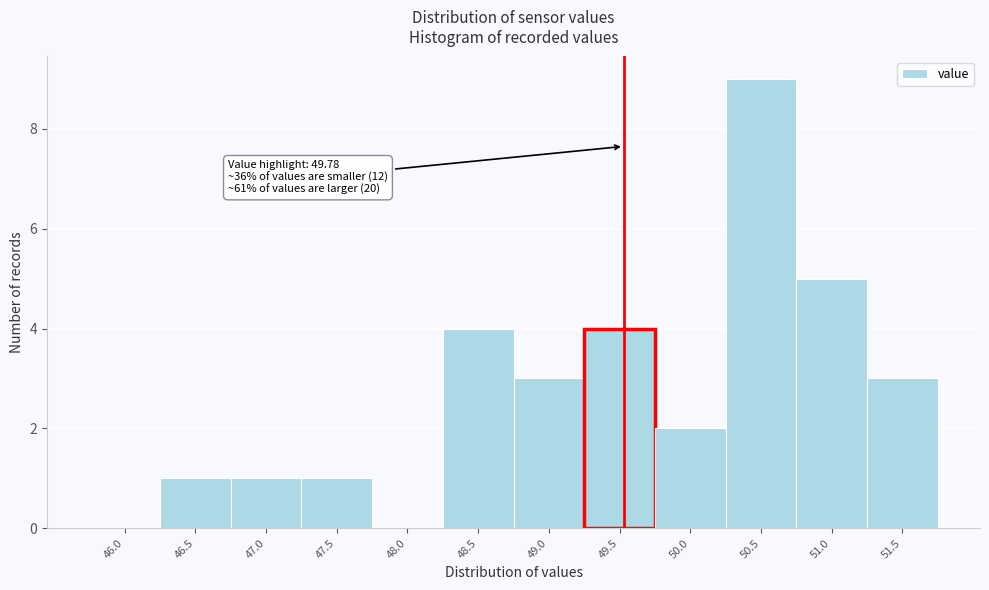

Reading right to left, list all the values displayed in this chart.

51.5=3	51.0=5	50.5=9	50.0=2	49.5=4	49.0=3	48.5=4	48.0=0	47.5=1	47.0=1	46.5=1	46.0=0